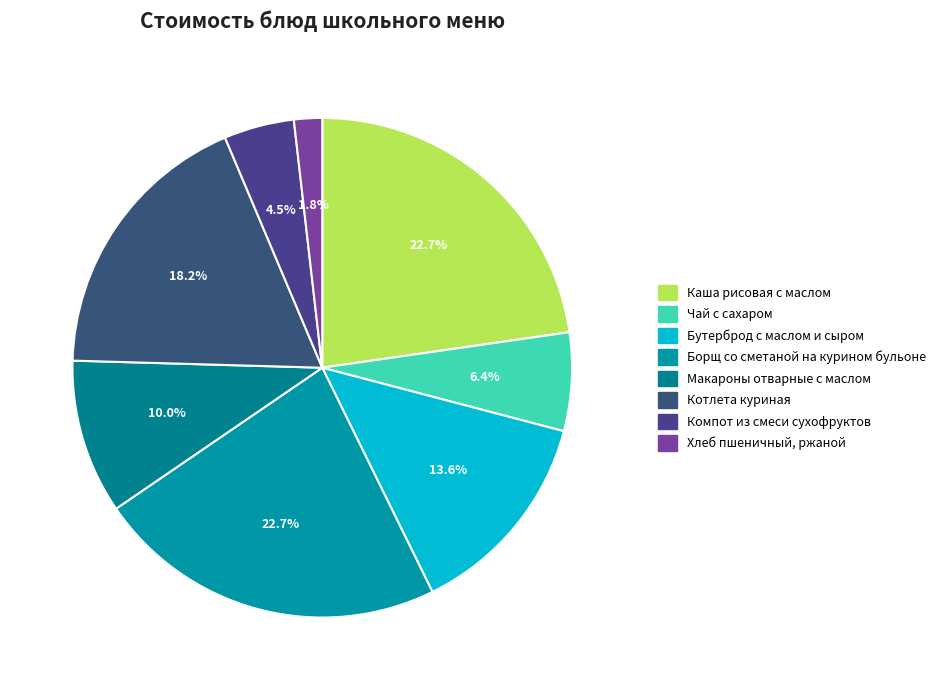

What percentage is the Компот из смеси сухофруктов slice, to the nearest percent?

5%